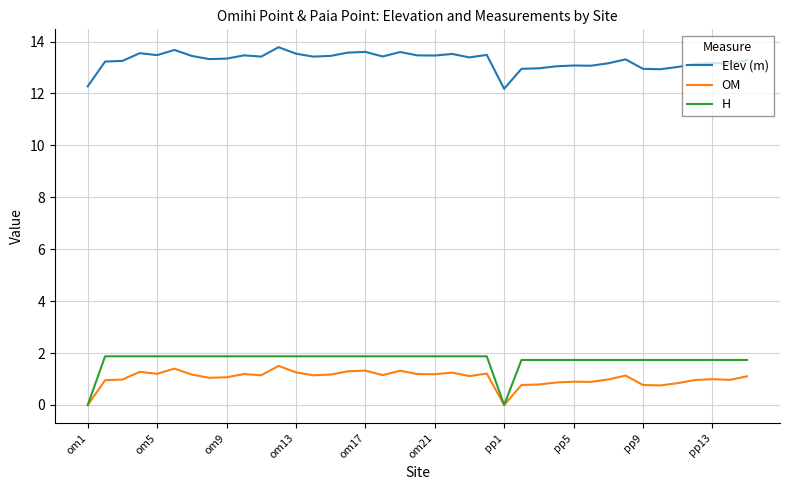

True or false: Elev (m) and H intersect in this chart.

False